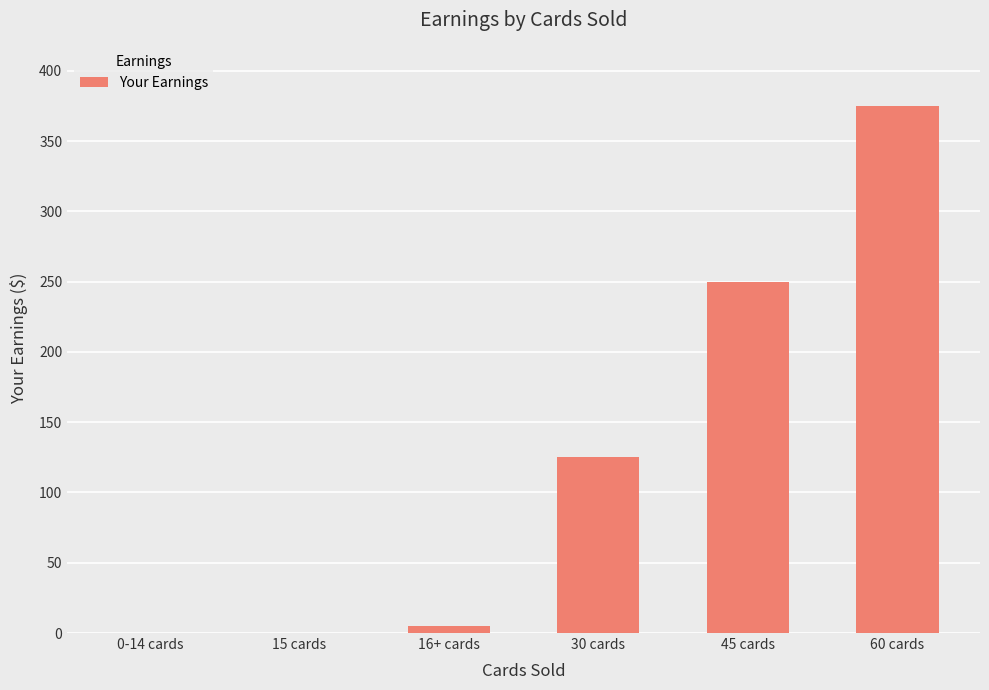

The value at 60 cards is 547. True or false?

False